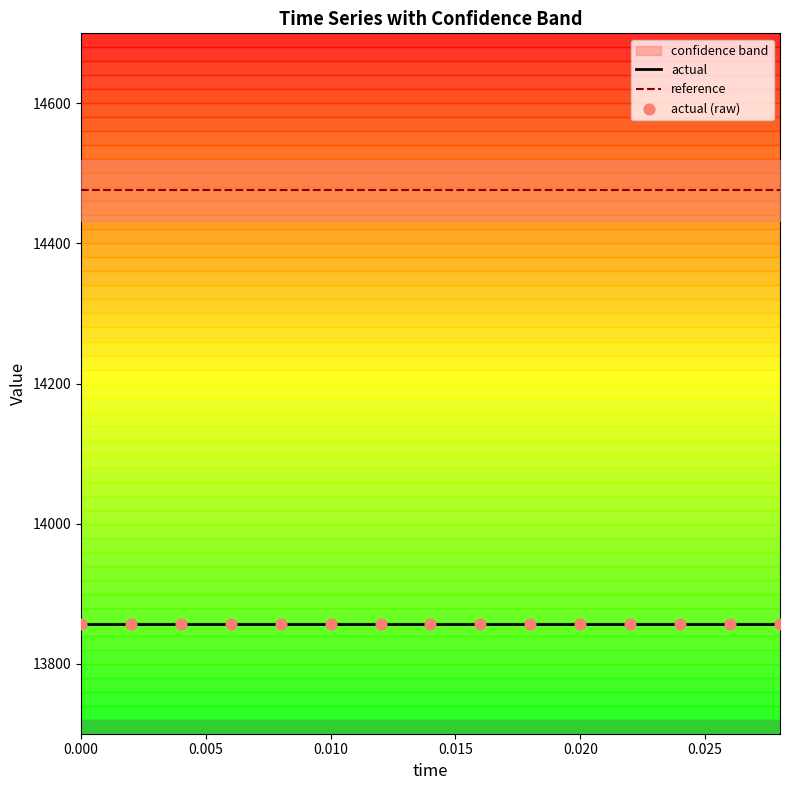

At how many categories does at least one series exceed 14090?

15